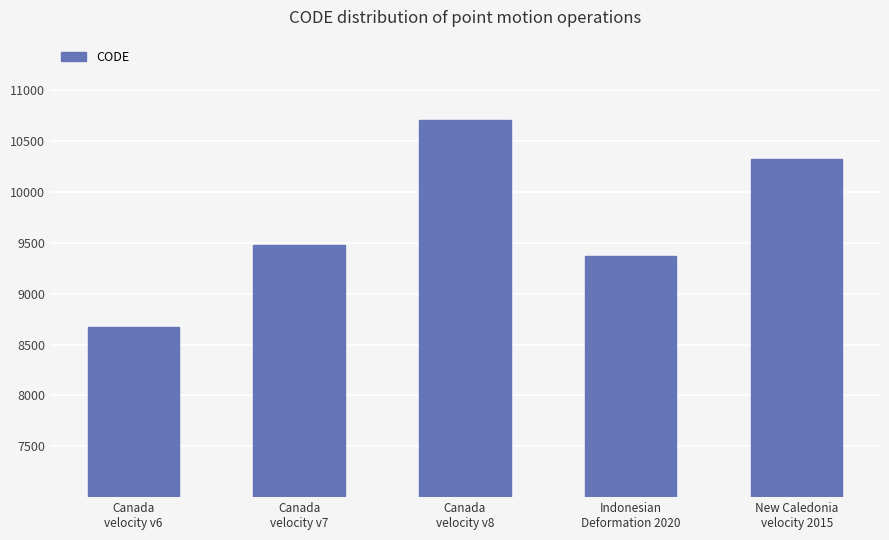

What is the value of the 3rd bar from the left?

10707